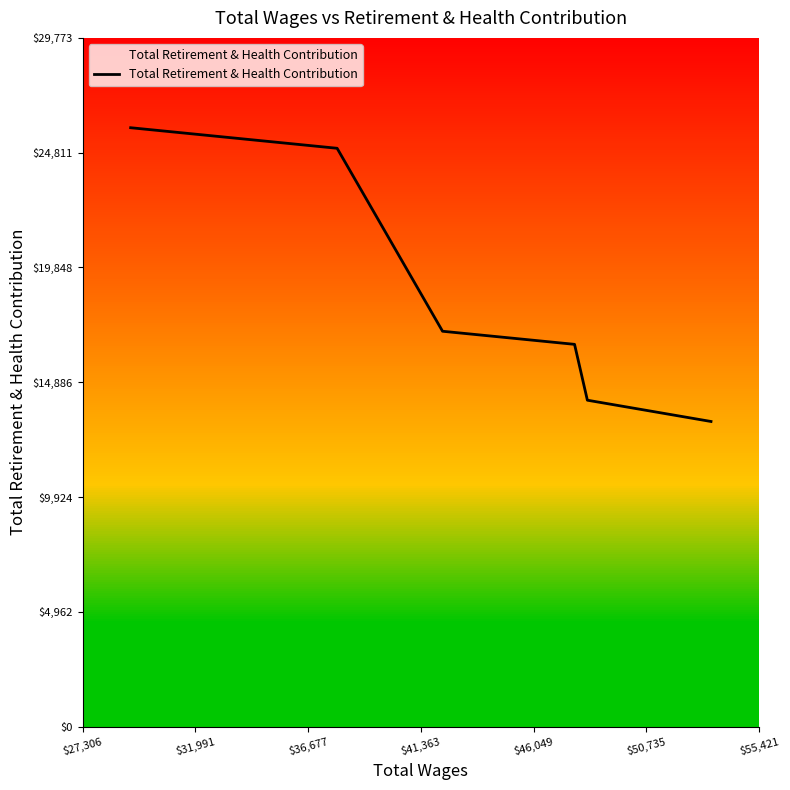

The chart shows a value of 5018 at $50,735. True or false?

False